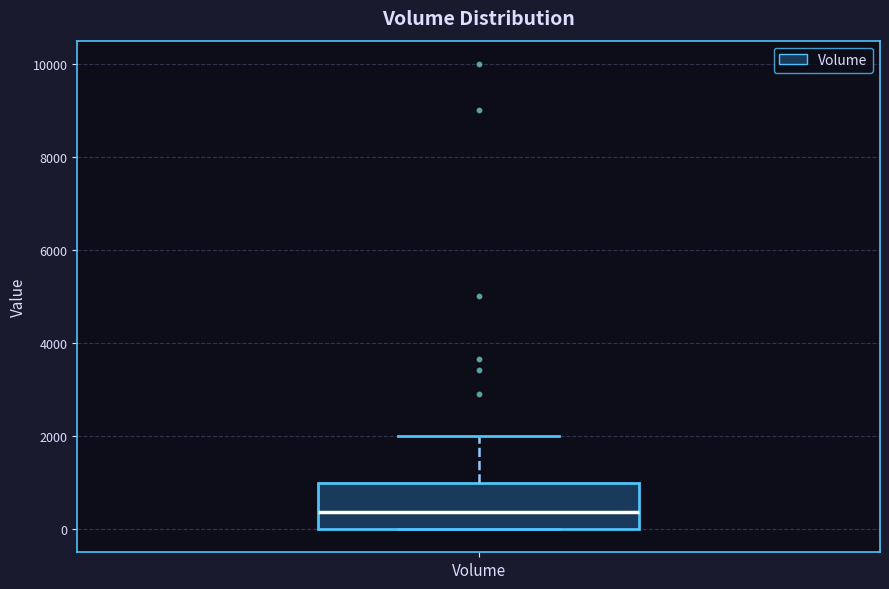

Read this box plot against the y-axis: the position of the median line, the range covered by the box, and the ends of both whiskers. The values are not printed on the chart, so give them approximately, as read against the axis.

median 400, box 0 to 1000, whiskers 0 to 2000